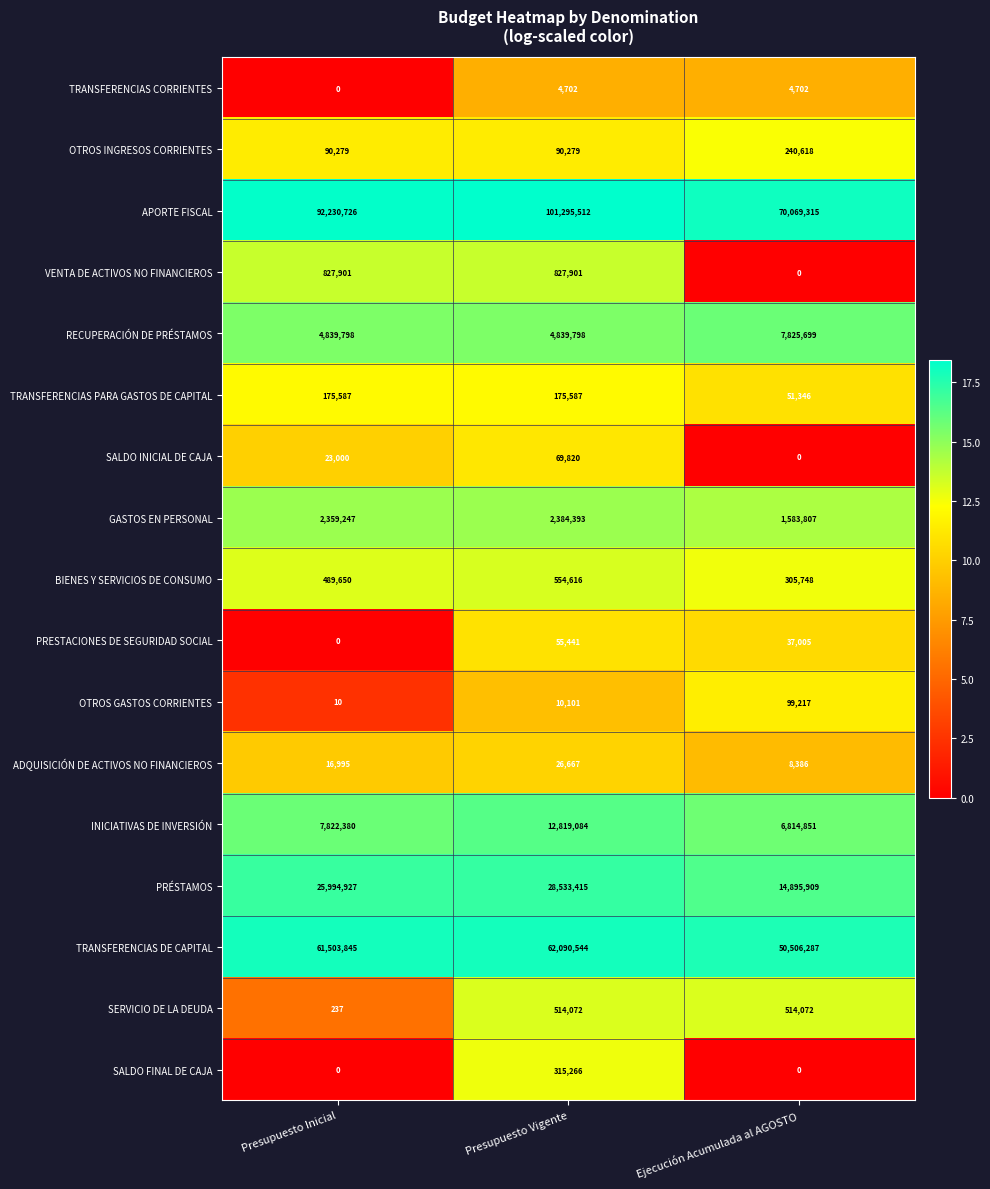

What is the sum of the INICIATIVAS DE INVERSIÓN values at Presupuesto Vigente and Presupuesto Inicial?

20641464